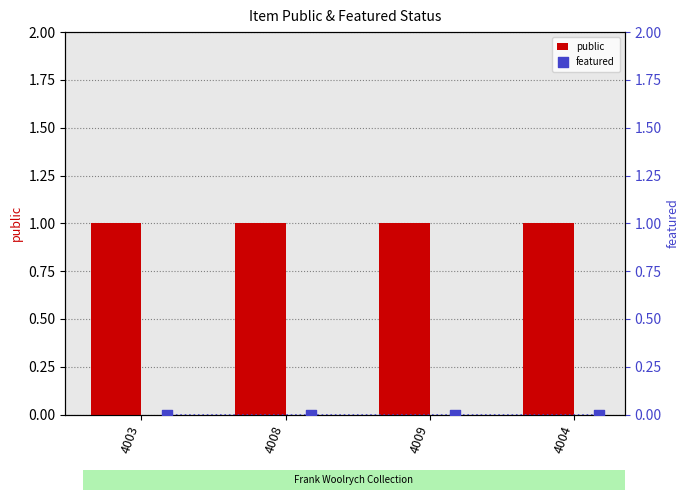

Which series reaches the maximum Y coordinate?

public